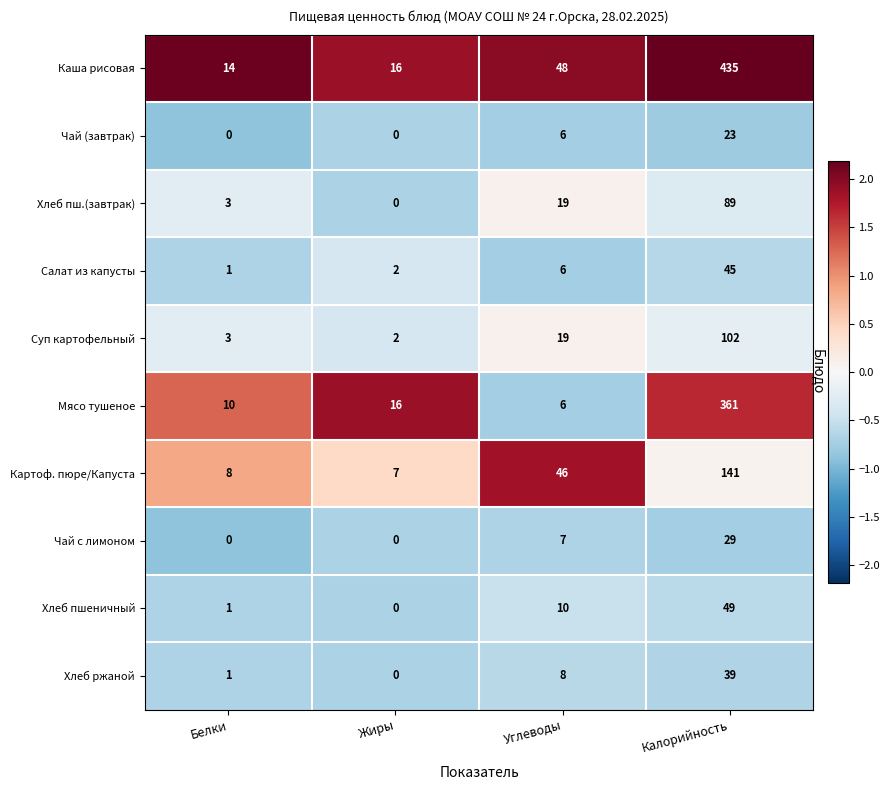

How many data points in Салат из капусты are less than 6?

2